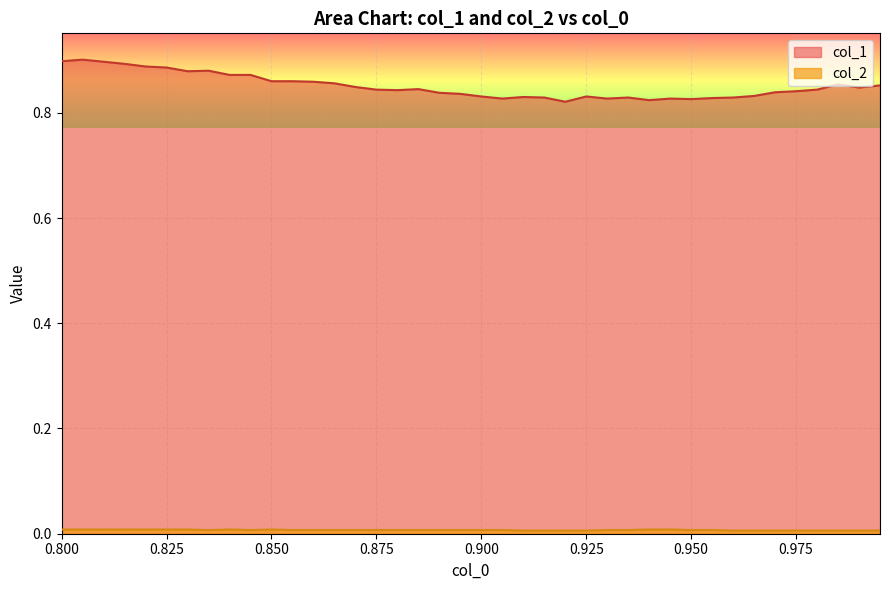

Which series has the largest total across all categories?

col_1